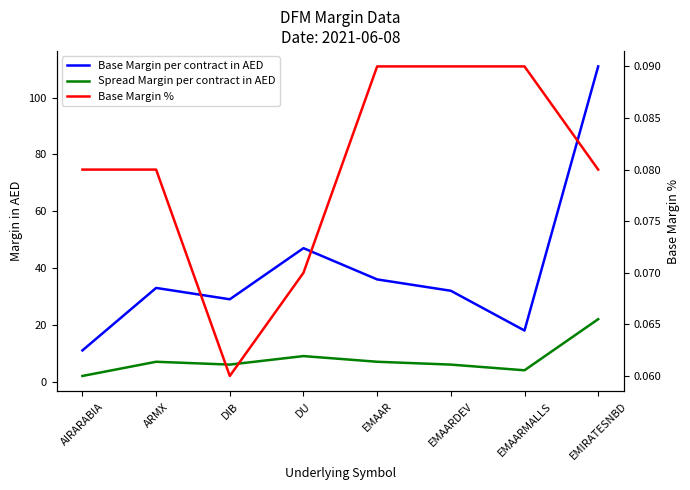

What is the spread (max minus min) of values at EMAARMALLS?

17.9